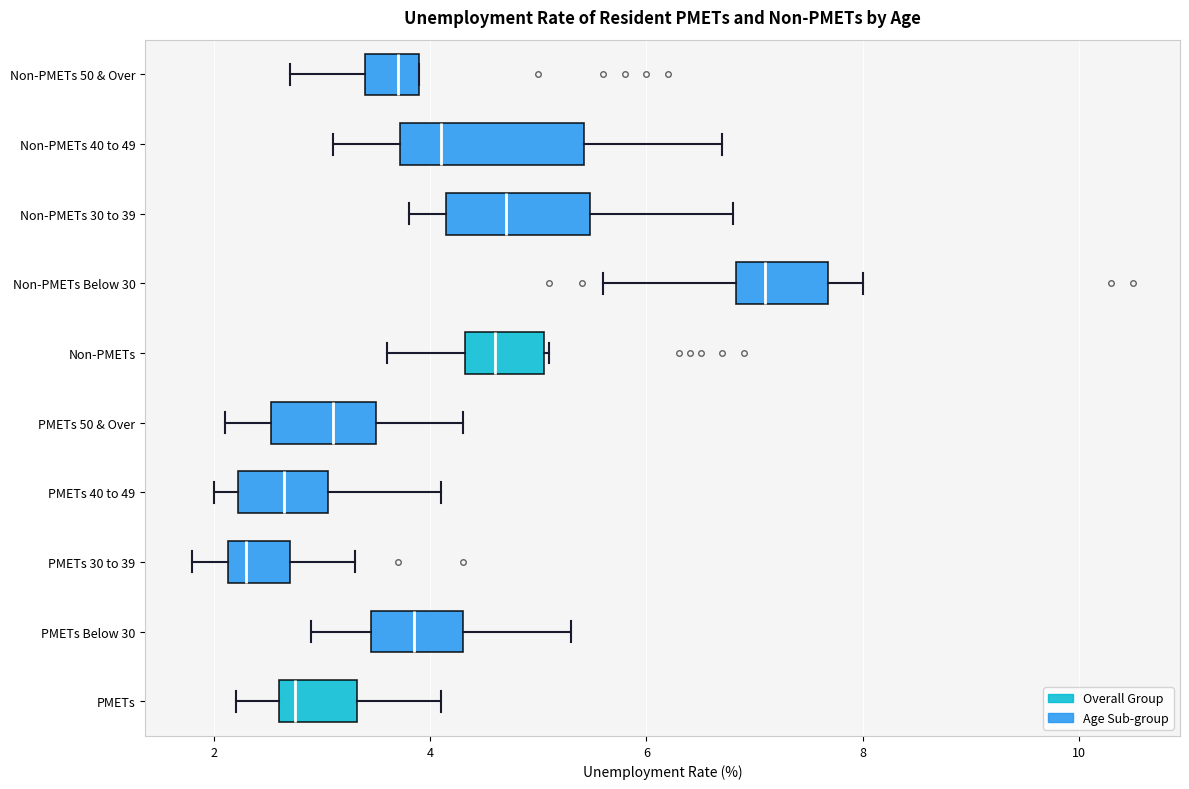

Reading bottom to top, read every box against the x-axis: the position of its median line, the range the box covers, and the ends of its whiskers. The values are not printed on the chart, so give them approximately, as read against the axis.

PMETs: median 2.8, box 2.6 to 3.4, whiskers 2.2 to 4.2
PMETs Below 30: median 3.8, box 3.4 to 4.4, whiskers 3.0 to 5.4
PMETs 30 to 39: median 2.4, box 2.2 to 2.8, whiskers 1.8 to 3.4
PMETs 40 to 49: median 2.6, box 2.2 to 3.0, whiskers 2.0 to 4.2
PMETs 50 & Over: median 3.2, box 2.6 to 3.6, whiskers 2.2 to 4.4
Non-PMETs: median 4.6, box 4.4 to 5.0, whiskers 3.6 to 5.2
Non-PMETs Below 30: median 7.2, box 6.8 to 7.6, whiskers 5.6 to 8.0
Non-PMETs 30 to 39: median 4.8, box 4.2 to 5.4, whiskers 3.8 to 6.8
Non-PMETs 40 to 49: median 4.2, box 3.8 to 5.4, whiskers 3.2 to 6.8
Non-PMETs 50 & Over: median 3.8, box 3.4 to 4.0, whiskers 2.8 to 4.0